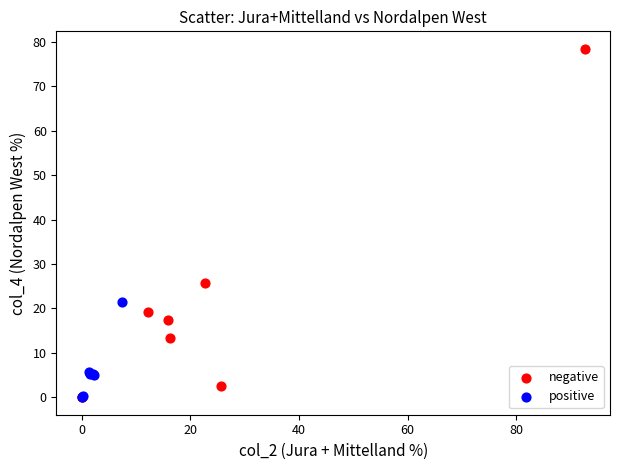

Which series has the widest spread of Y values?

negative